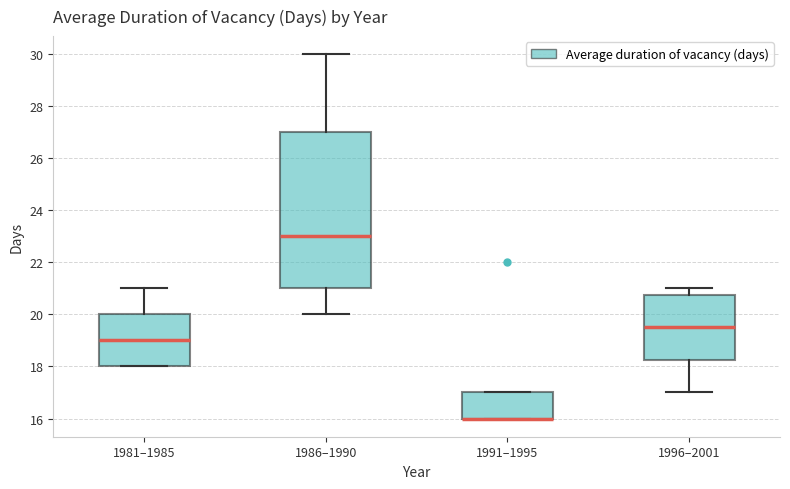

Reading left to right, transcribe this box plot: for each box, give where its median line is, the range the box spans, and where its two whiskers end, as read against the y-axis. The values are not printed on the chart, so give them approximately, as read against the axis.

1981–1985: median 19.0, box 18.0 to 20.0, whiskers 18.0 to 21.0
1986–1990: median 23.0, box 21.0 to 27.0, whiskers 20.0 to 30.0
1991–1995: median 16.0 (drawn on the box's lower edge), box 16.0 to 17.0, whiskers 16.0 to 17.0
1996–2001: median 19.6, box 18.2 to 20.8, whiskers 17.0 to 21.0